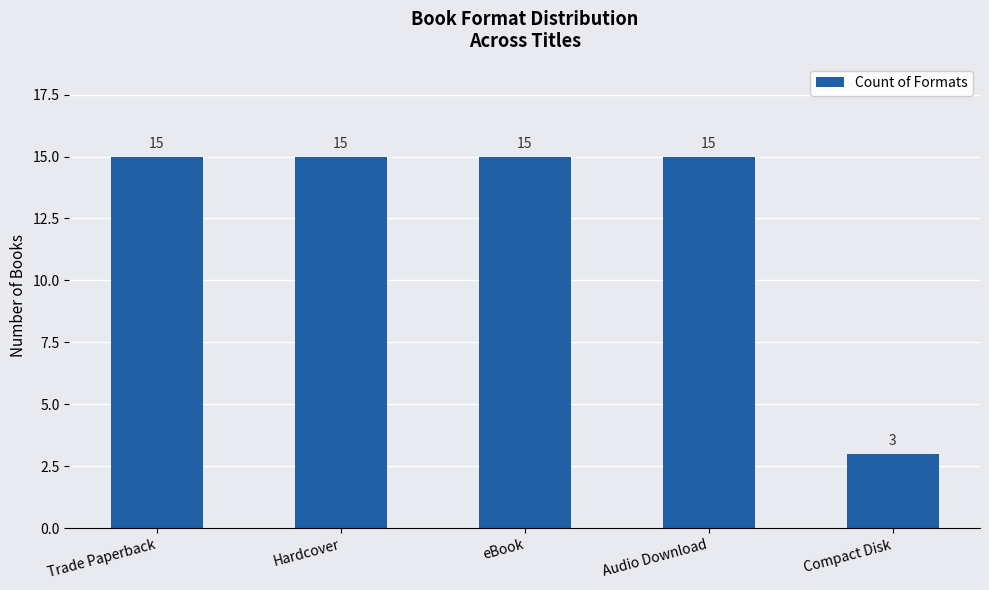

What is the label of the 4th bar from the right?

Hardcover